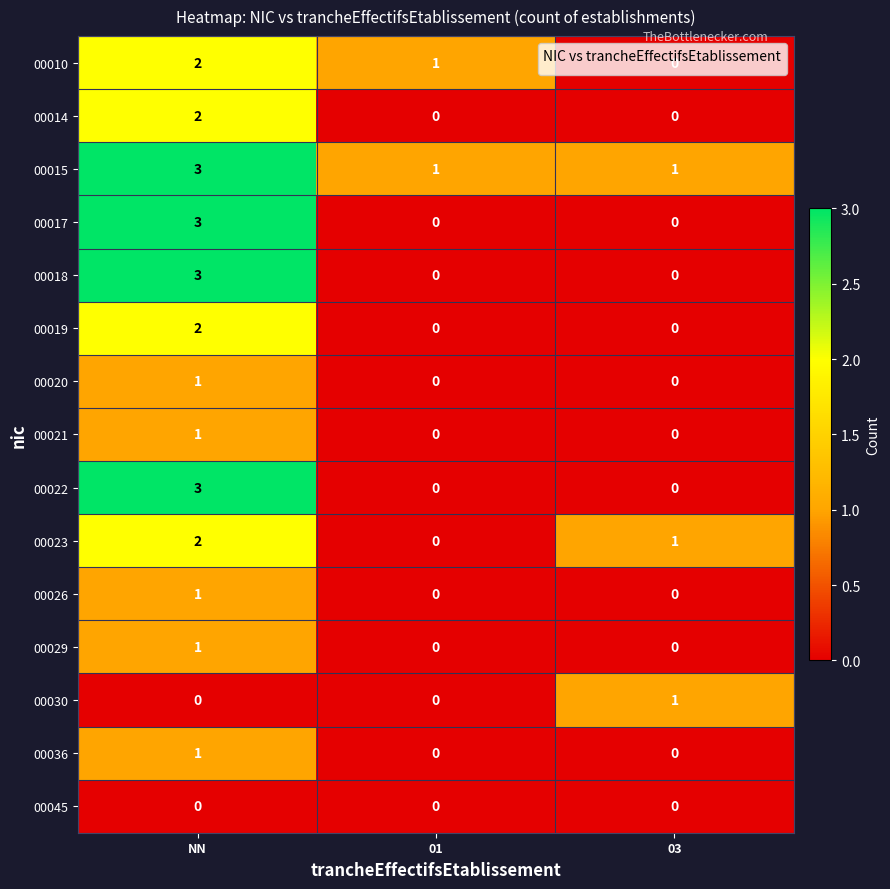

Count the 00014 values in the range 0 to 2.

3